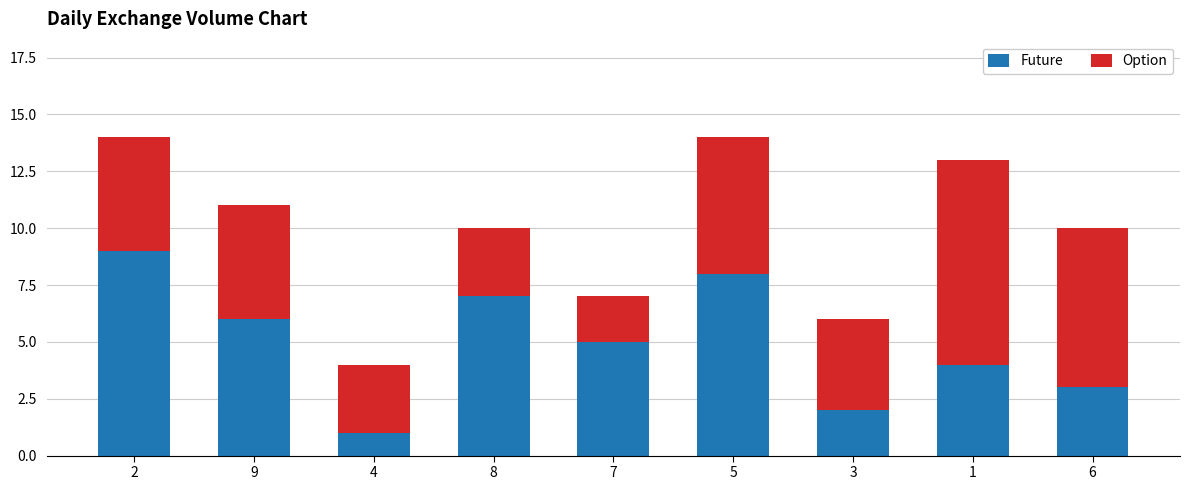

What is the difference between the maximum and minimum values in the Future series?

8